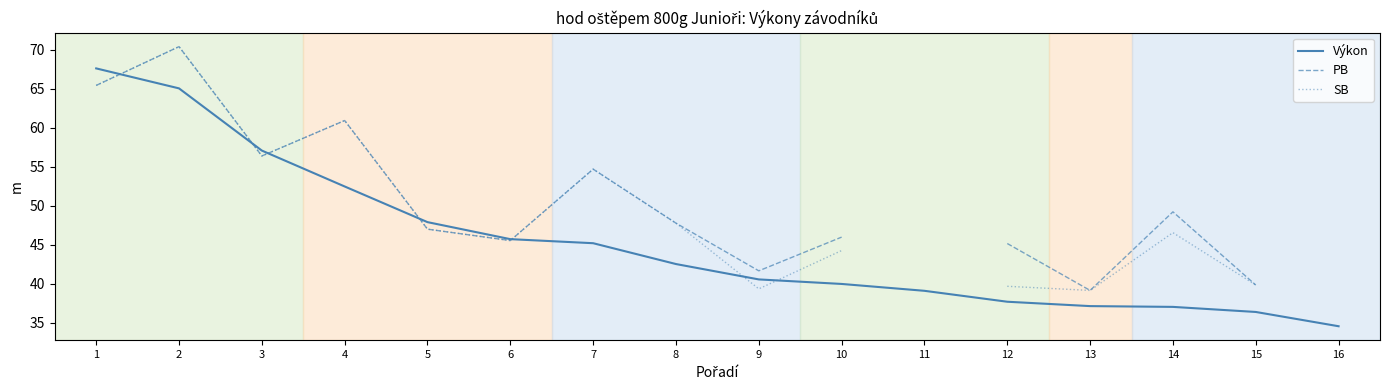

Between which two adjacent categories do Výkon and PB first intersect?

1 and 2